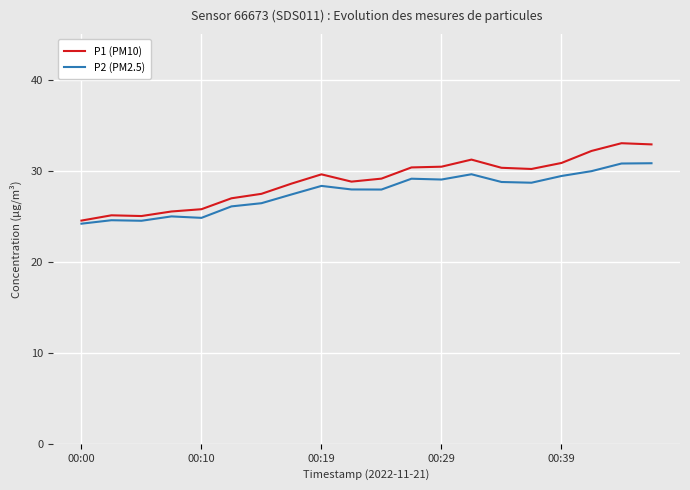

Which series has the largest range (max minus min)?

P1 (PM10)